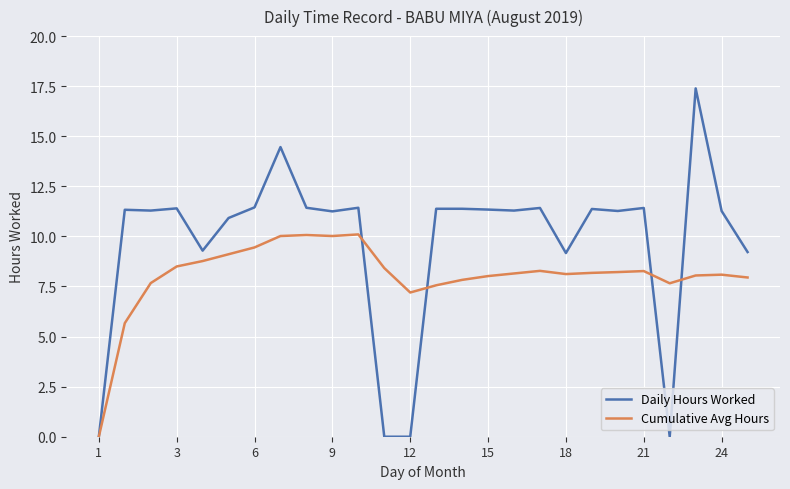

Rank the series by their average value, from lowest to highest.

Cumulative Avg Hours, Daily Hours Worked